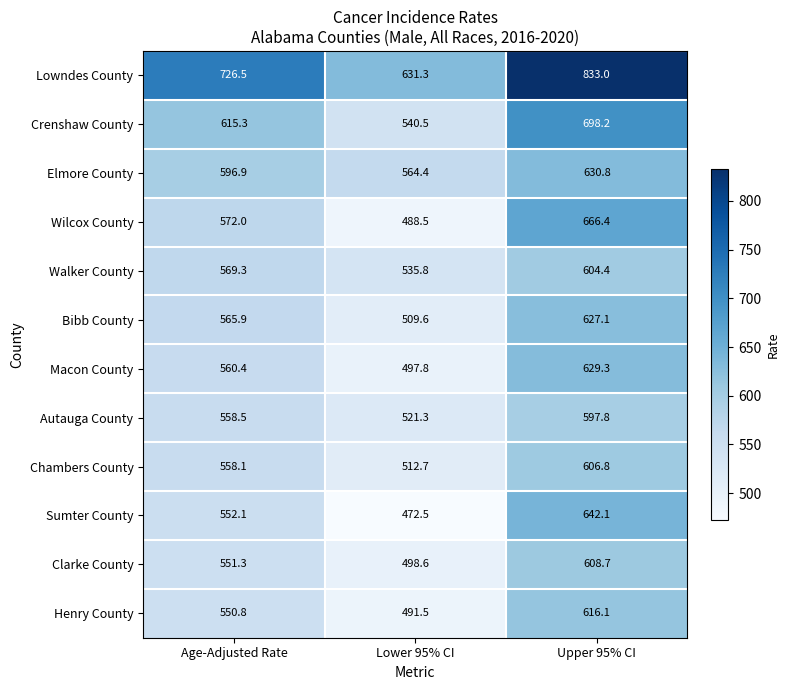

True or false: Macon County has a value of 560.4 at Age-Adjusted Rate.

True